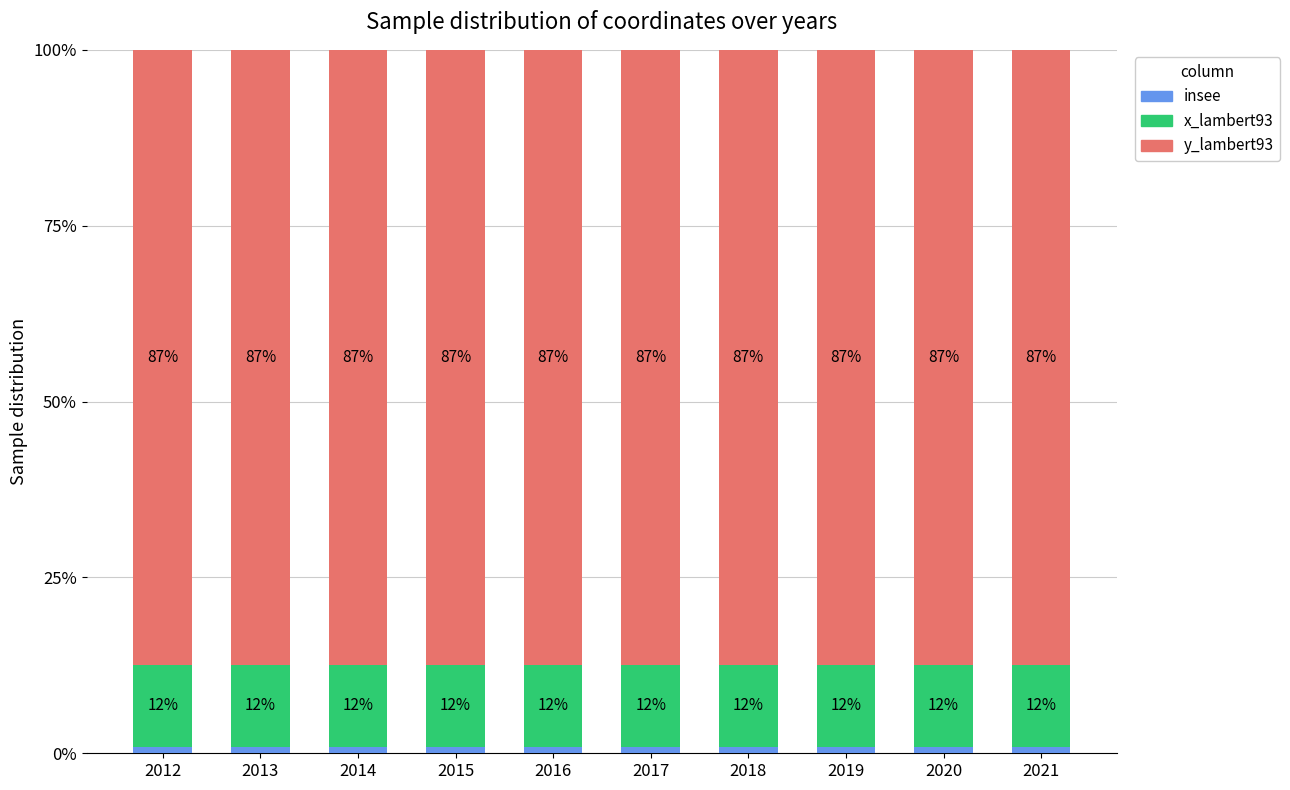

What is the total value across all series at 2017?

100.0